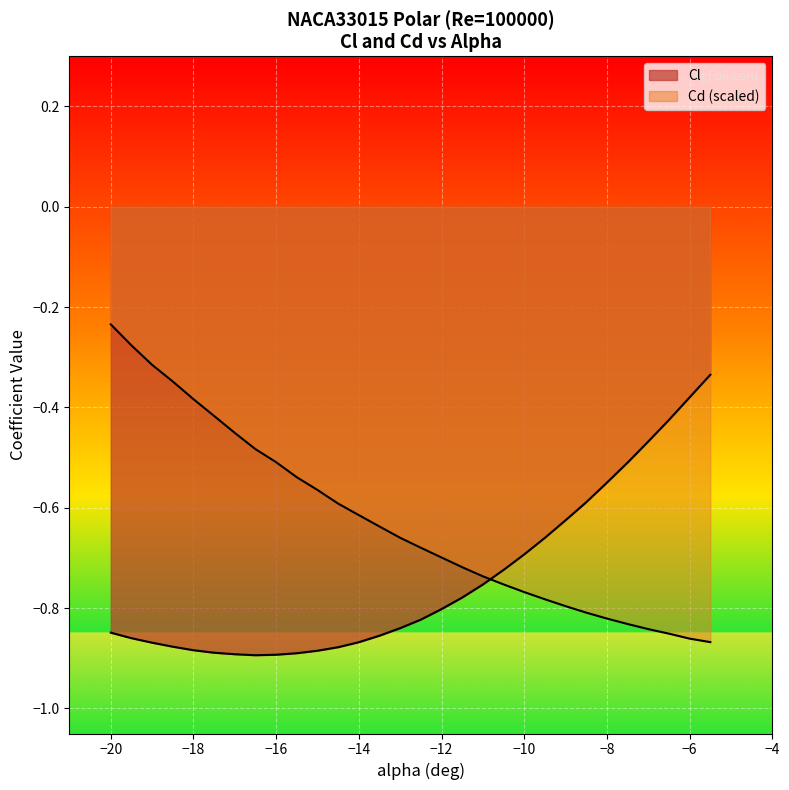

Reading left to right, what are all the values shown in this chart?

Cl: -0.8	-0.9	-0.9	-0.9	-0.9	-0.9	-0.9	-0.9	-0.9	-0.9	-0.9	-0.9	-0.9	-0.9	-0.8	-0.8	-0.8	-0.8	-0.8	-0.7	-0.7	-0.7	-0.6	-0.6	-0.6	-0.5	-0.5	-0.4	-0.4	-0.3
Cd: -0.2	-0.3	-0.3	-0.3	-0.4	-0.4	-0.5	-0.5	-0.5	-0.5	-0.6	-0.6	-0.6	-0.6	-0.7	-0.7	-0.7	-0.7	-0.7	-0.8	-0.8	-0.8	-0.8	-0.8	-0.8	-0.8	-0.8	-0.9	-0.9	-0.9